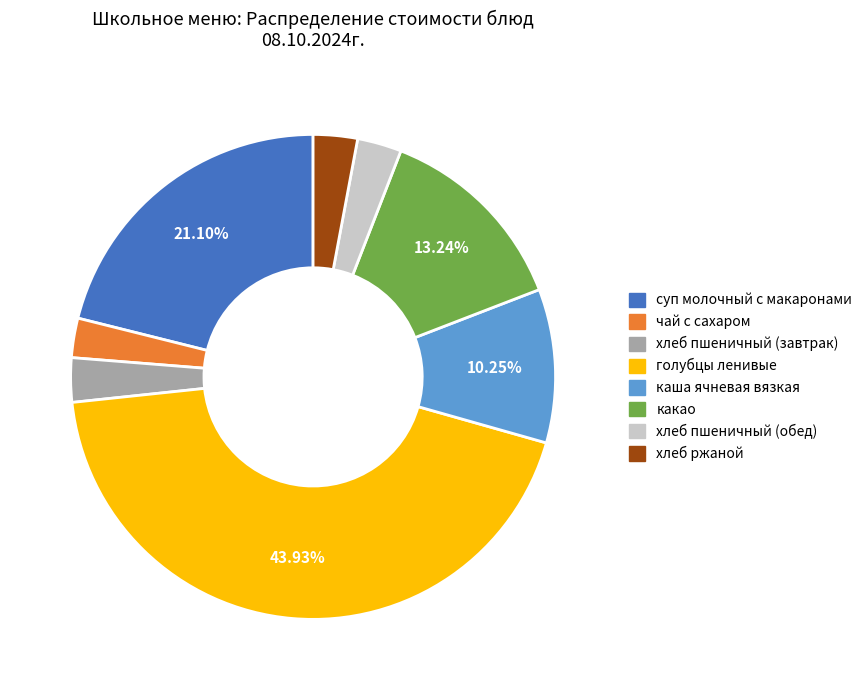

How many segments does this pie chart have?

8